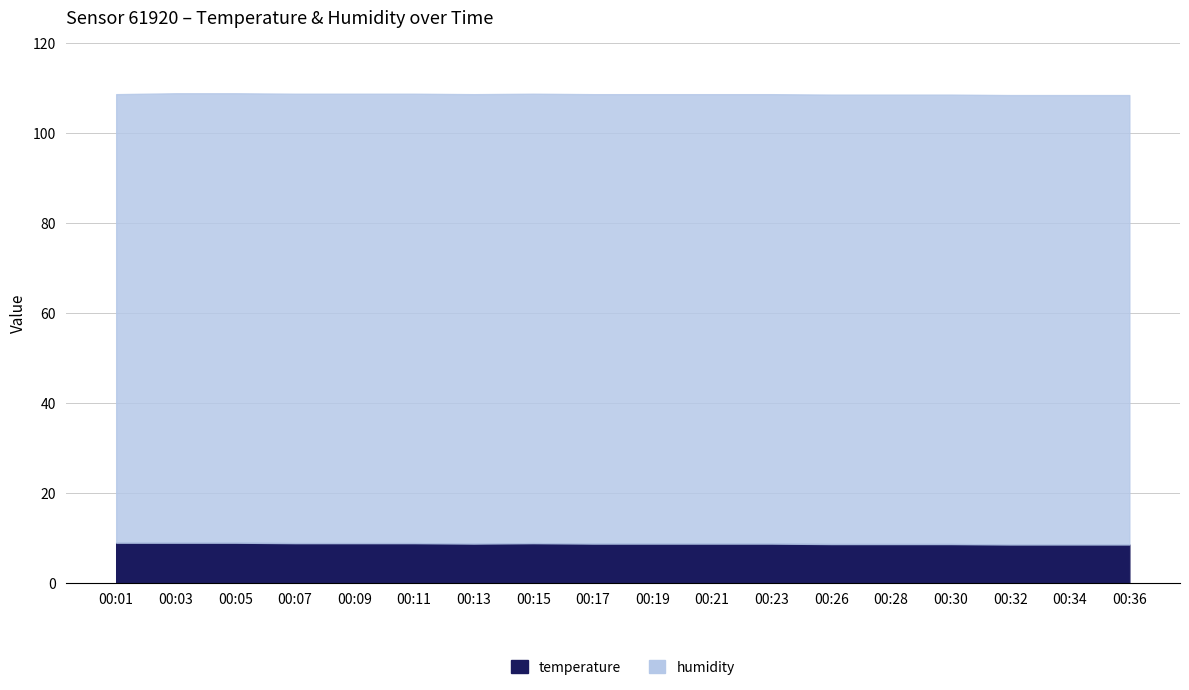

Where is humidity nearest to the value 99?

00:01